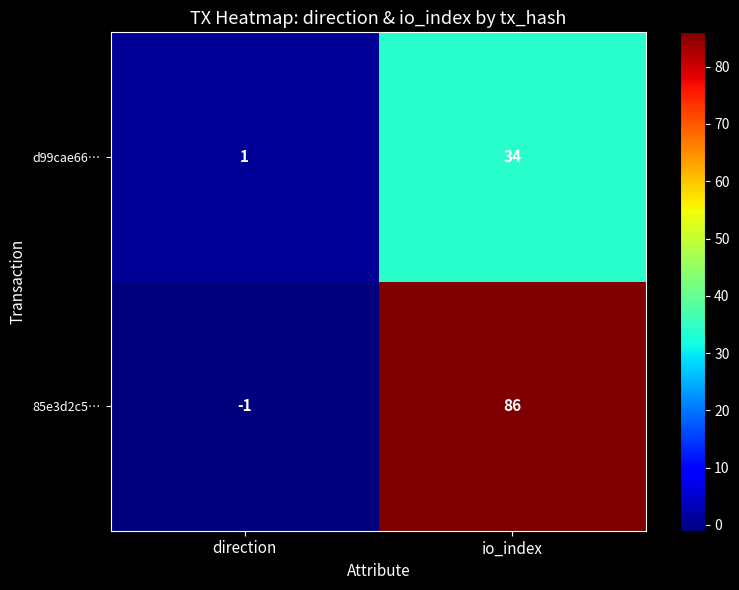

At which label is d99cae66… closest to 17?

direction